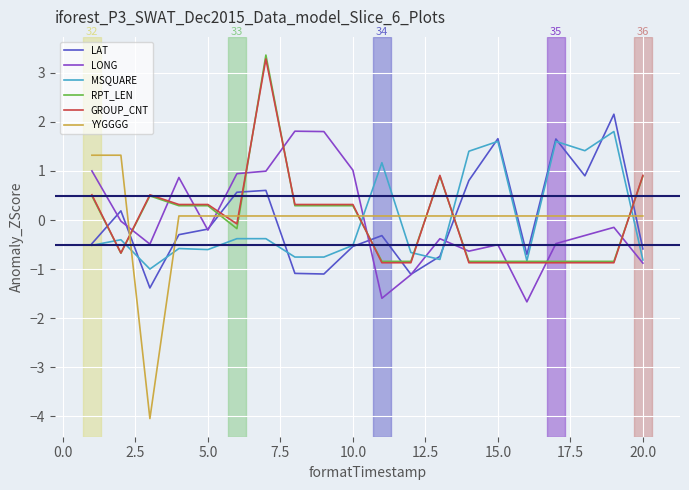

Which series ends up on top after the final intersection of GROUP_CNT and LONG?

GROUP_CNT